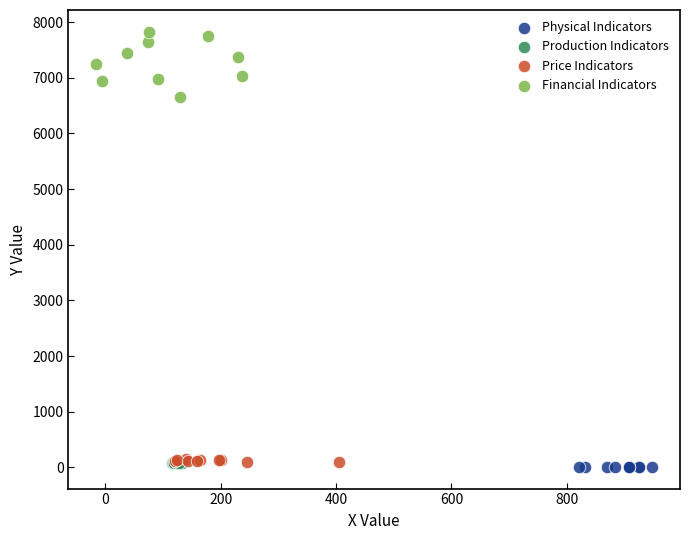

Which series reaches the minimum Y coordinate?

Physical Indicators